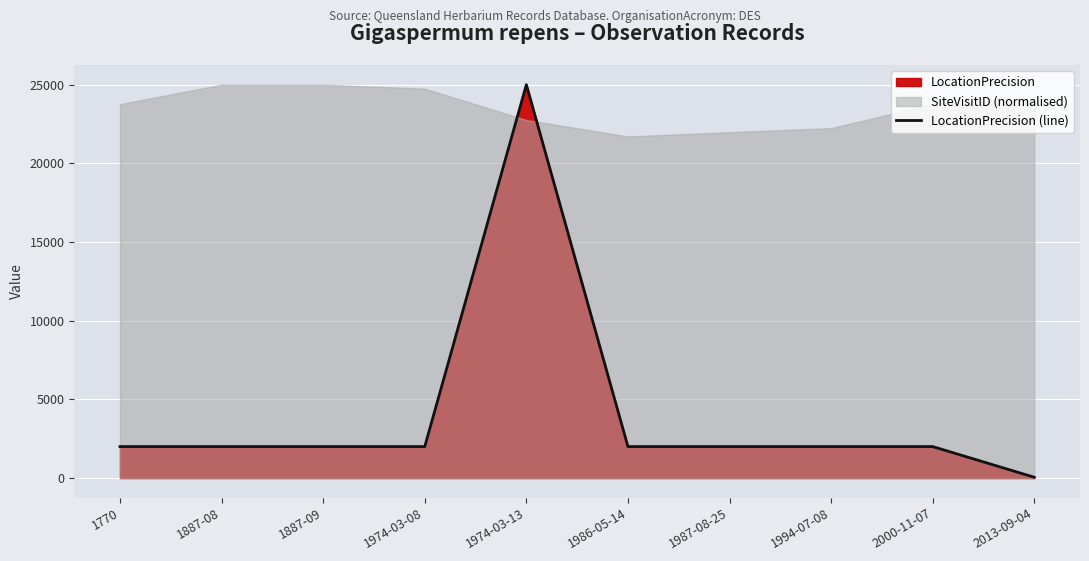

Where is the data nearest to the value 12525?

1770